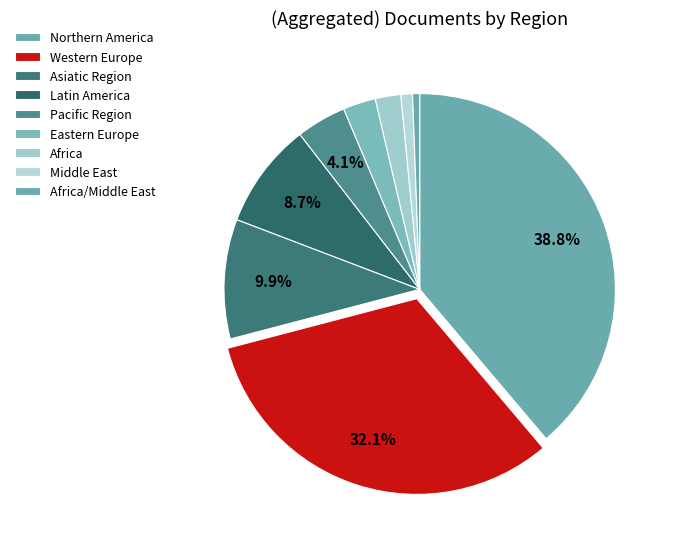

Count the number of slices in the pie.

9